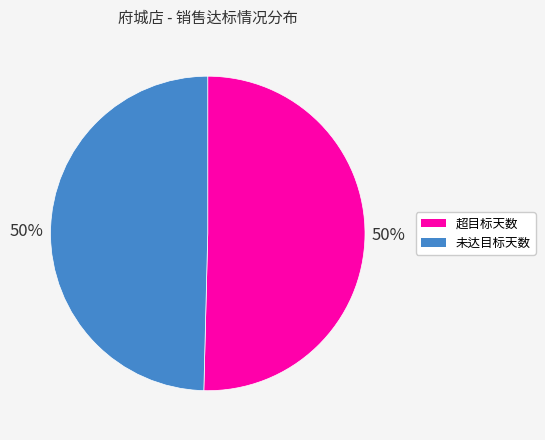

To the nearest percent, what is the average slice percentage?

50%